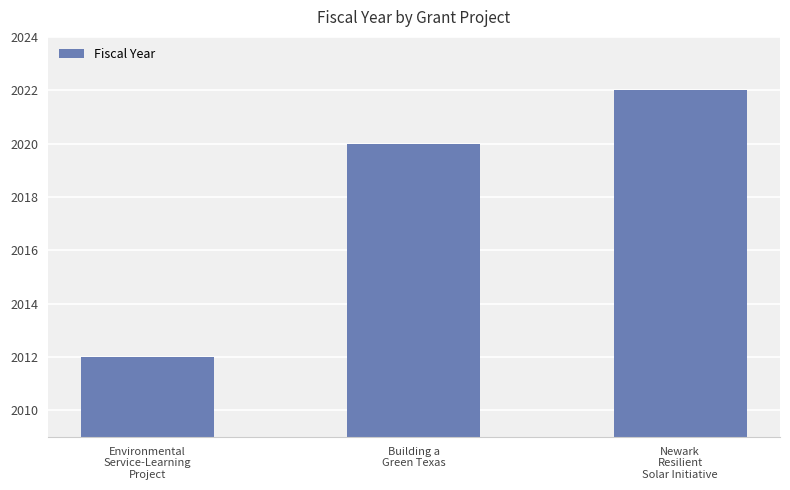

Which has a higher value, Environmental
Service-Learning
Project or Building a
Green Texas?

Building a
Green Texas